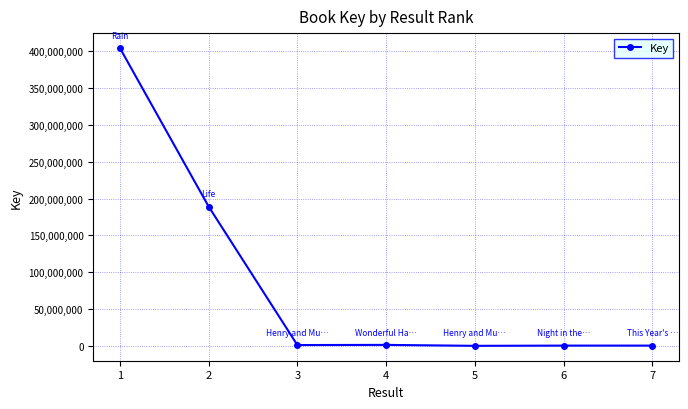

What is the greatest value displayed?

404654340